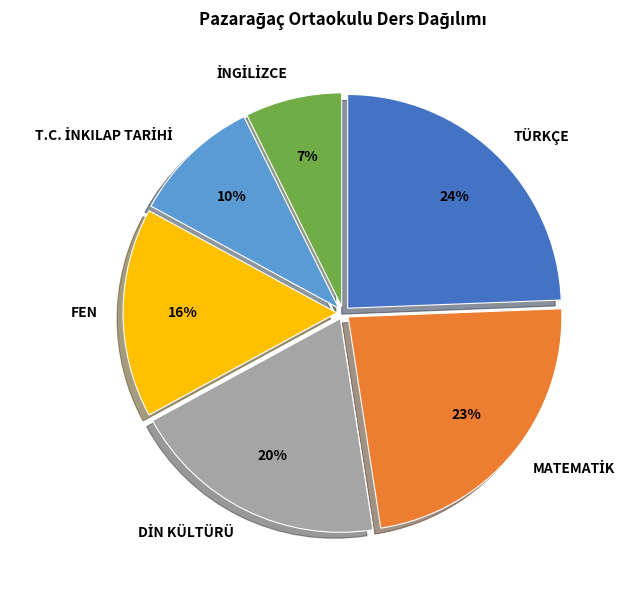

To the nearest percent, what is the difference between the largest and smallest slice percentages?

17%